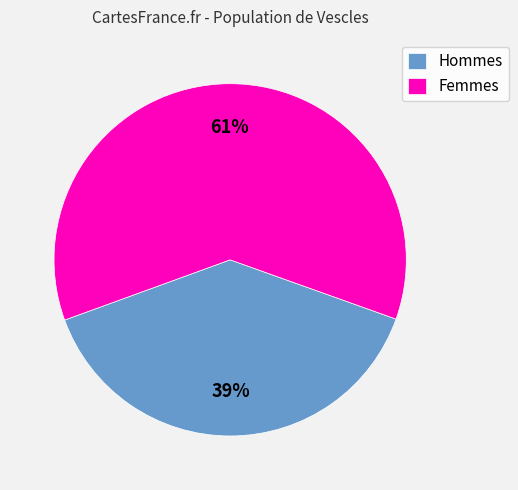

To the nearest percent, what is the difference between the largest and smallest slice percentages?

22%